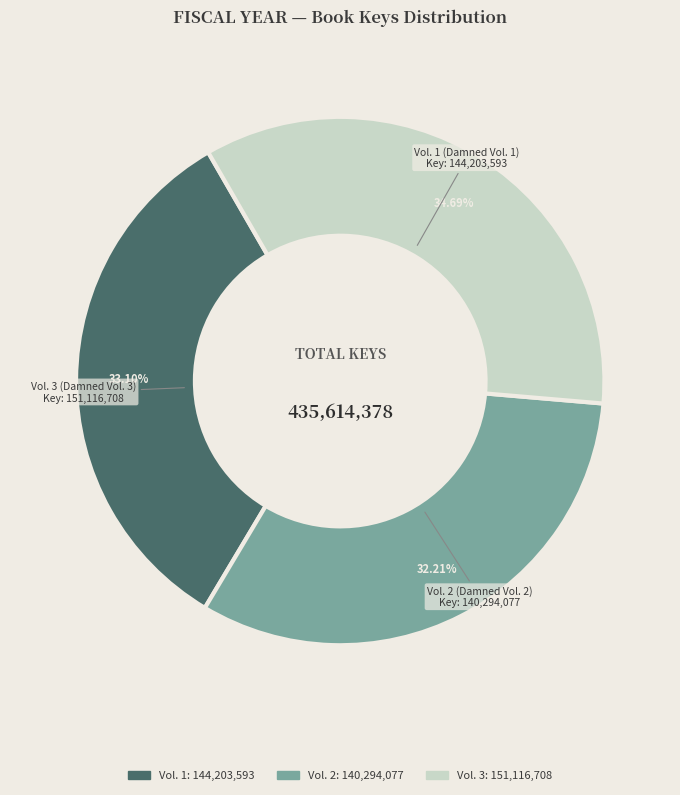

Is there a majority slice in this chart?

No